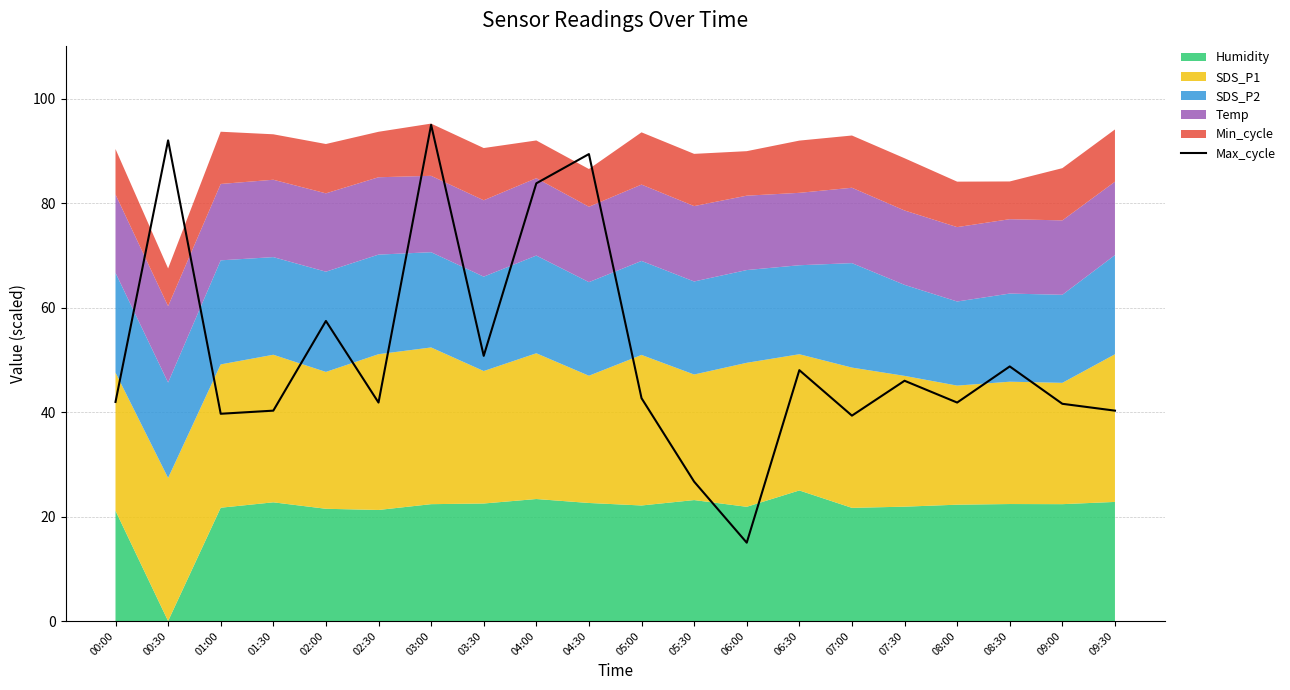

What is the maximum value shown in the chart?

95.0